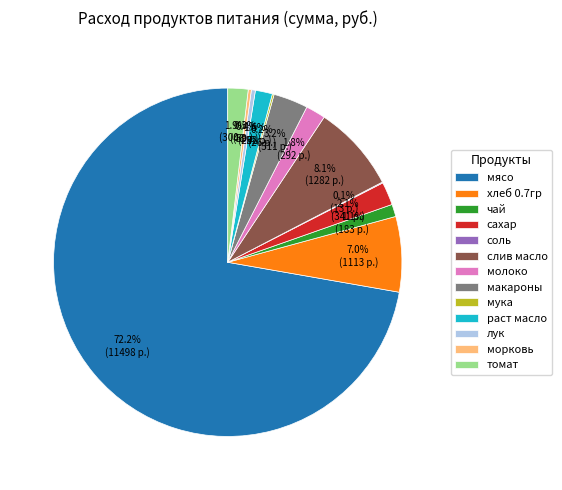

What is the largest slice in the pie chart?

мясо